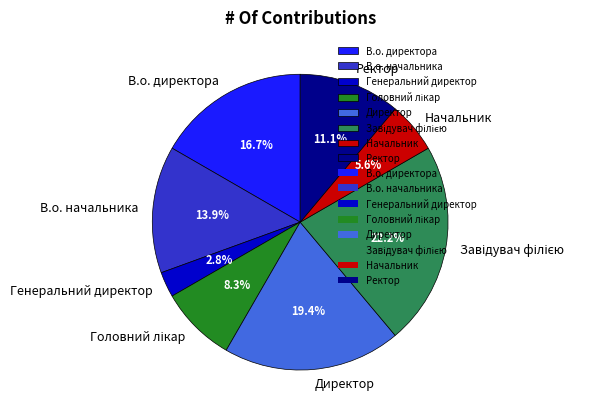

Which slice is the smallest?

Генеральний директор